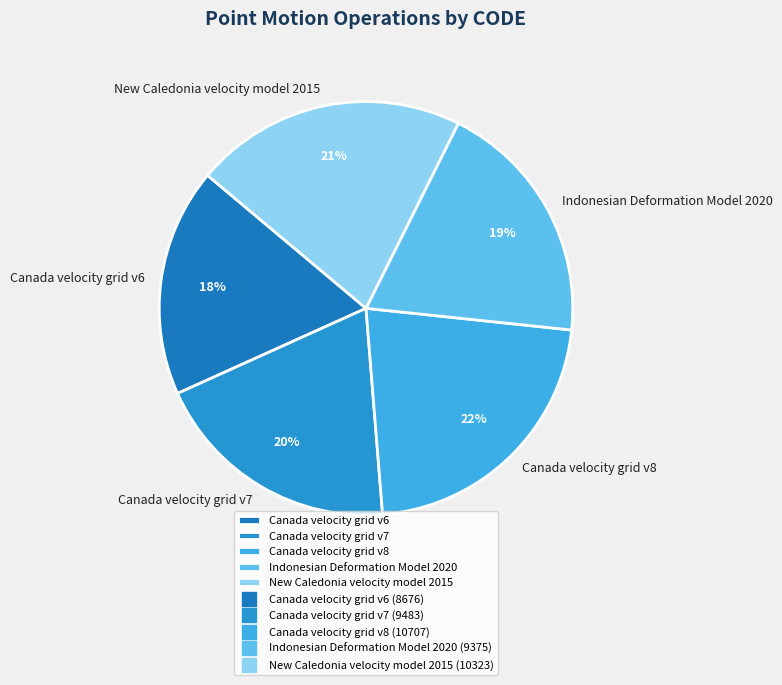

To the nearest percent, what is the combined percentage of Canada velocity grid v7 and Indonesian Deformation Model 2020?

39%